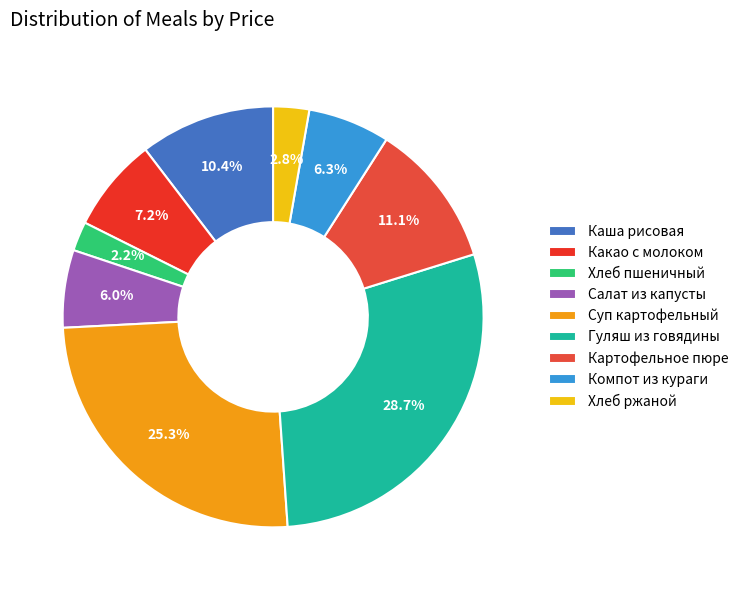

How many segments does this pie chart have?

9